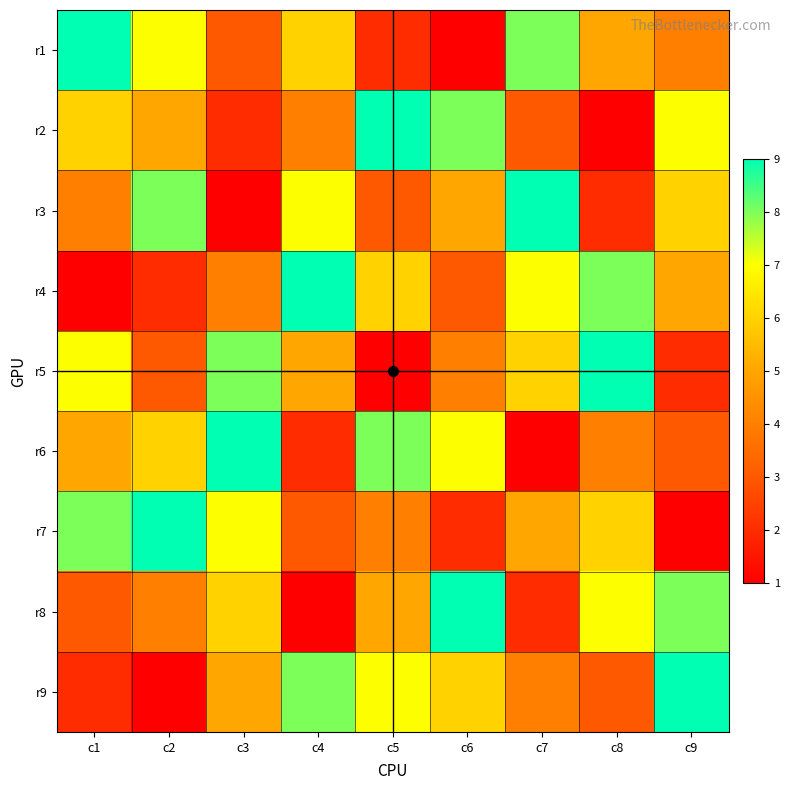

At c1, list the series in order from smallest to largest.

r4, r9, r8, r3, r6, r2, r5, r7, r1